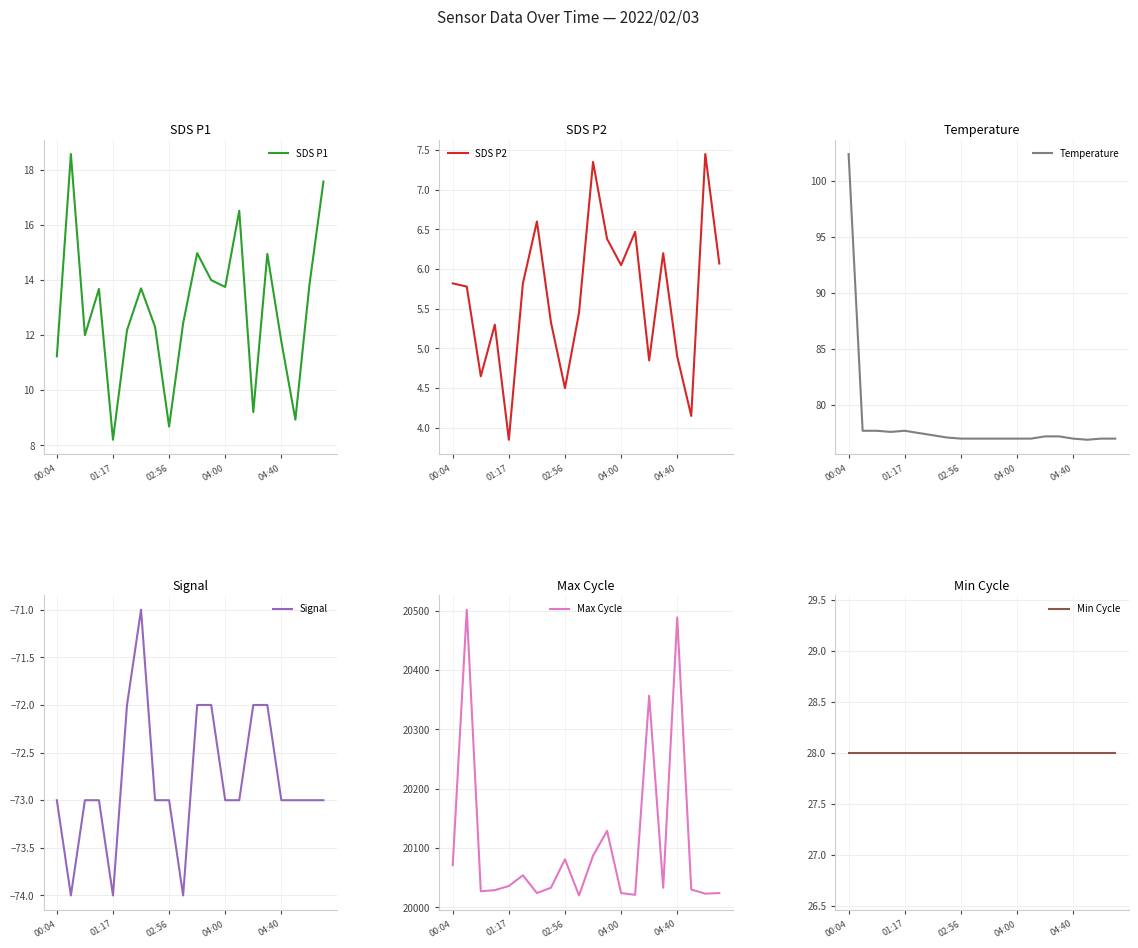

What is the highest value of the Signal series?

-71